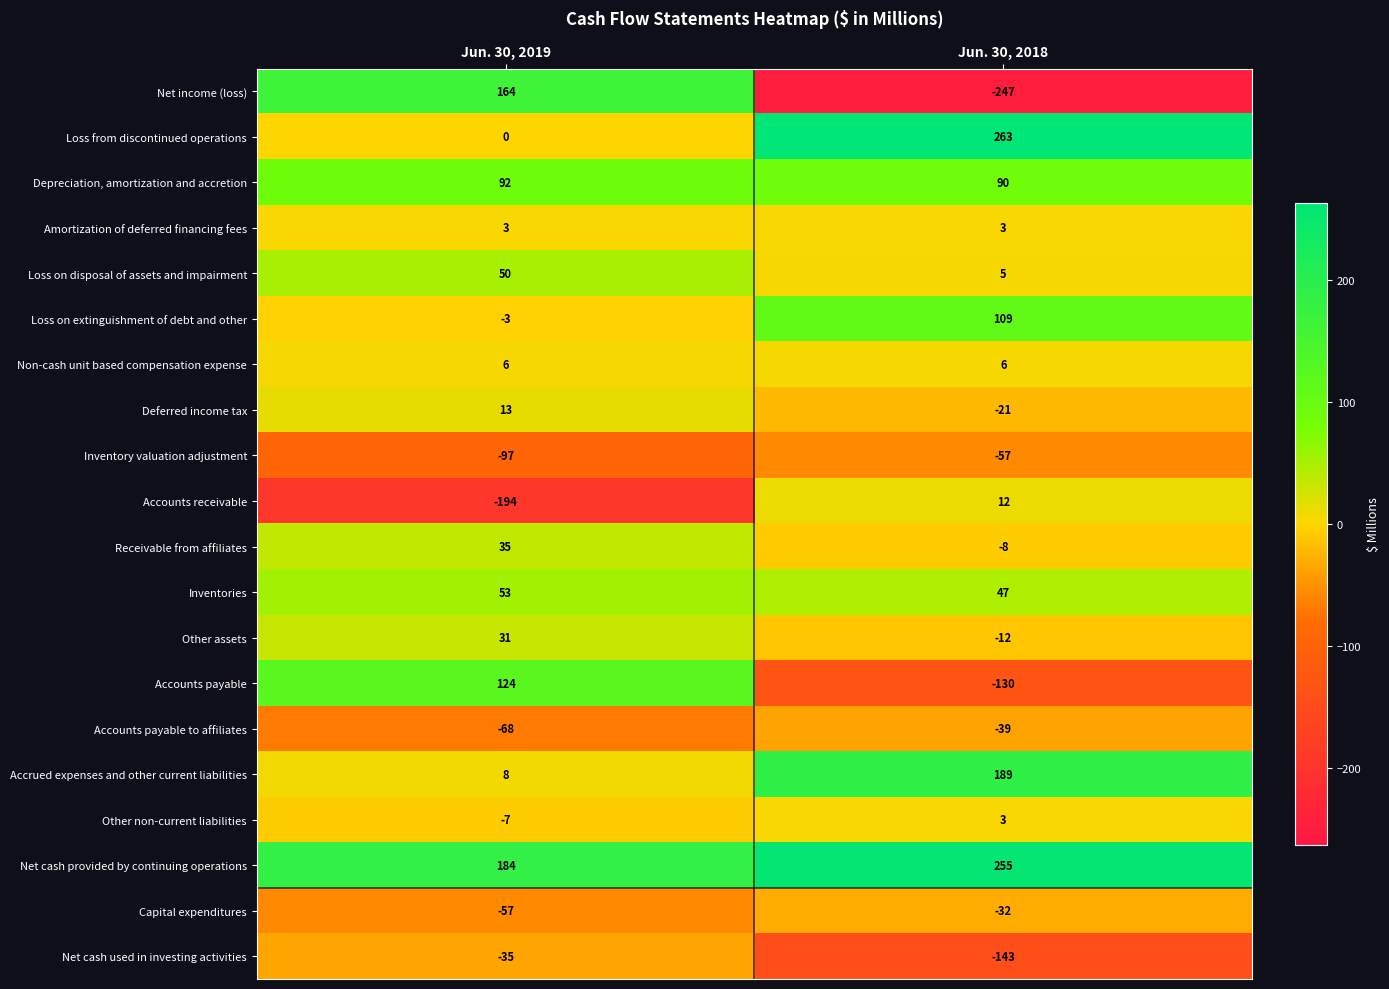

Which series has the widest spread of values?

Net income (loss)